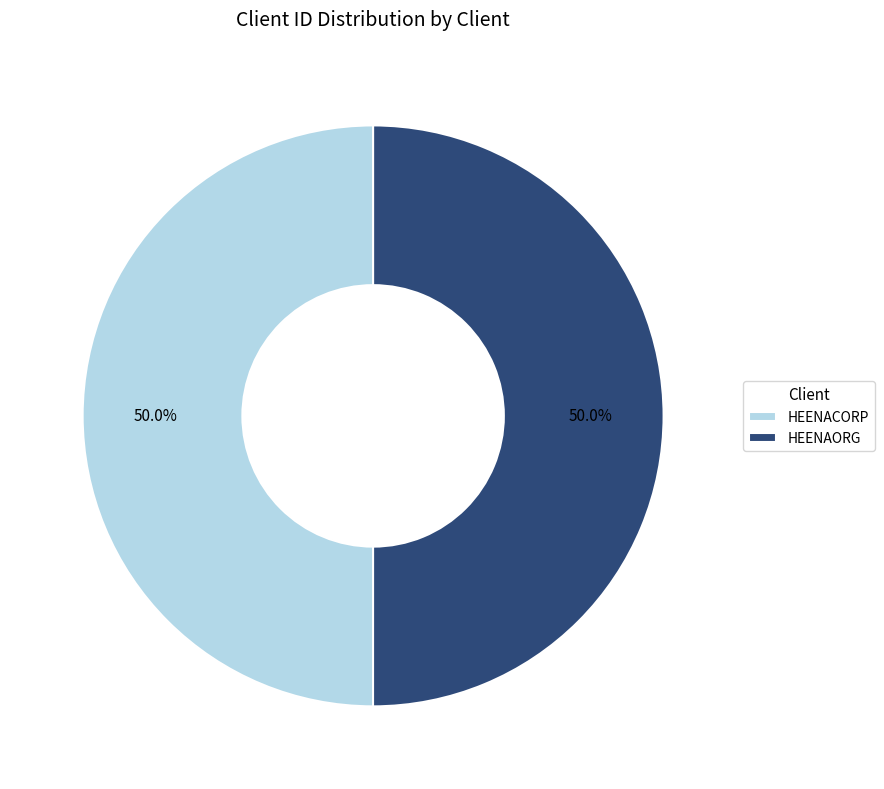

To the nearest percent, what percentage of the pie is HEENAORG?

50%